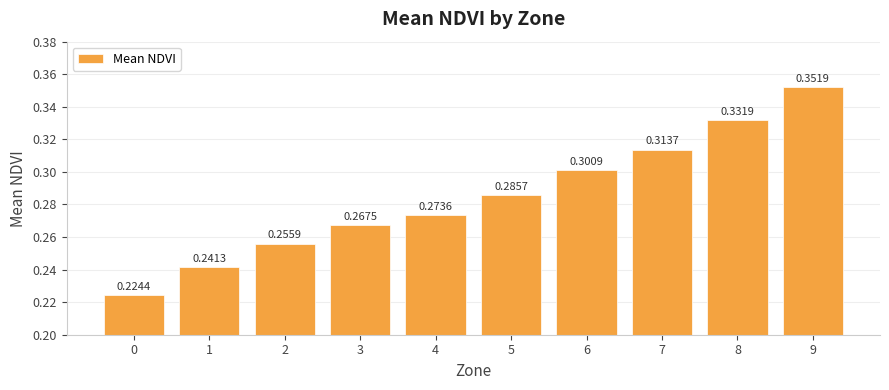

Between 4 and 0, which is larger?

4